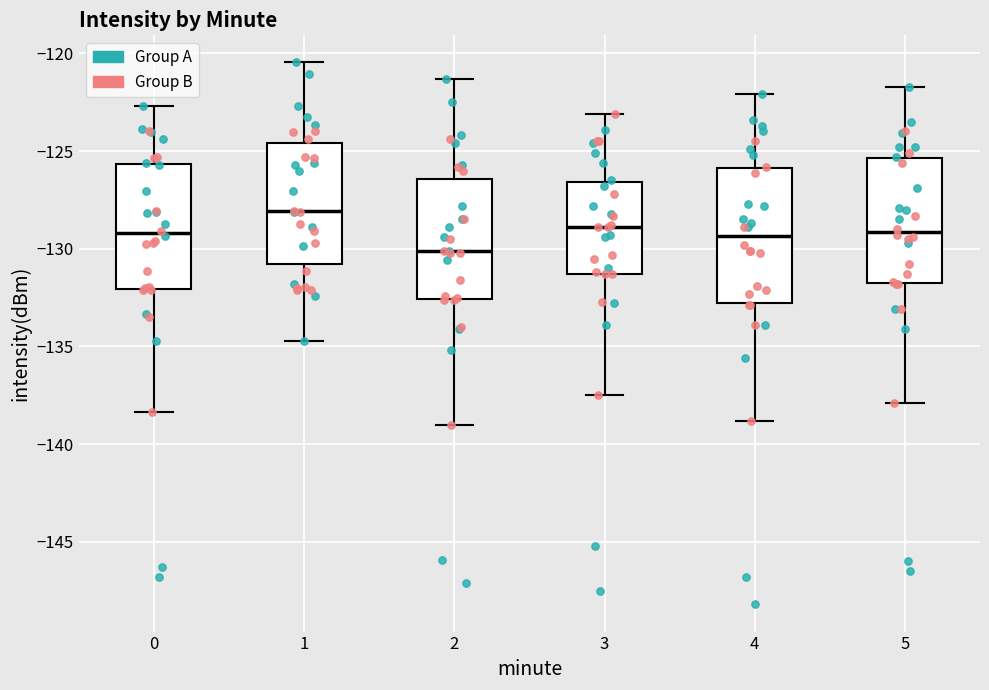

Which box has the lowest median line?

2